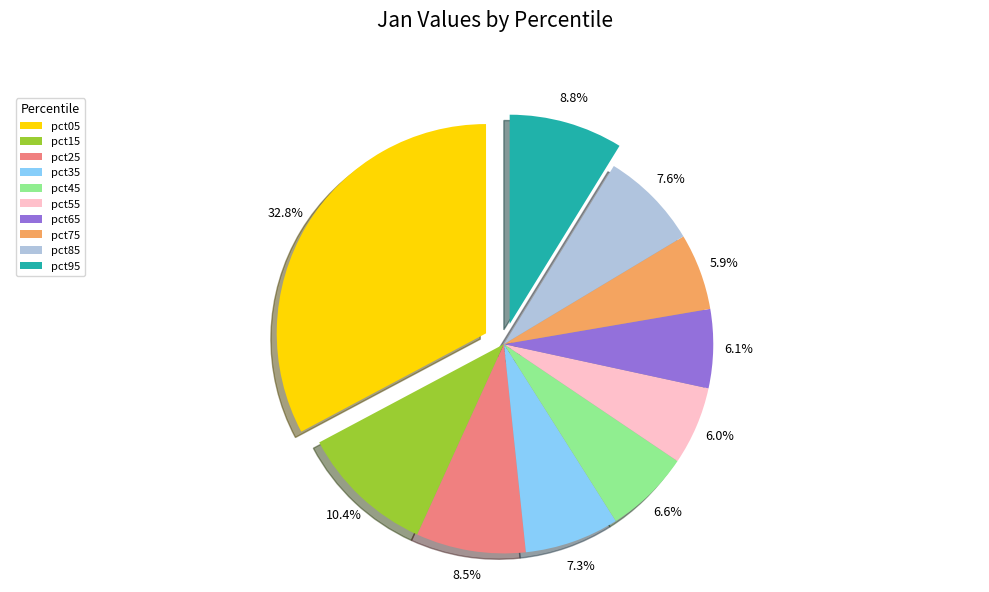

To the nearest percent, what is the difference between the largest and smallest slice percentages?

27%